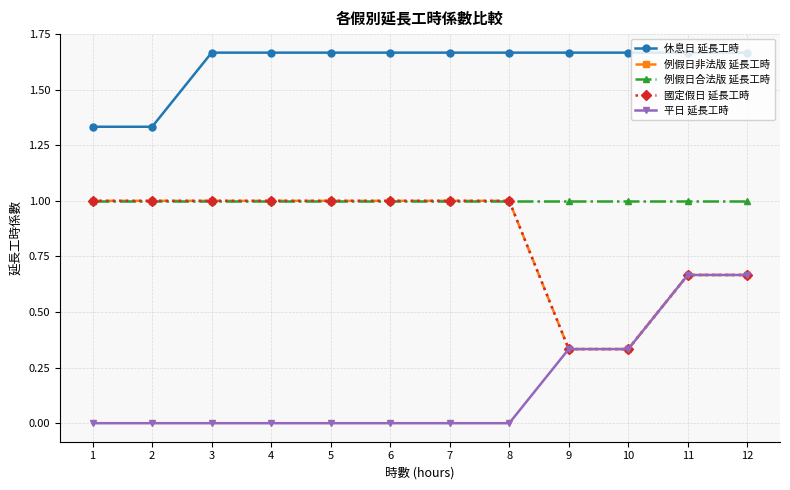

The 例假日合法版 延長工時 series shows 1.7 at 7. True or false?

False